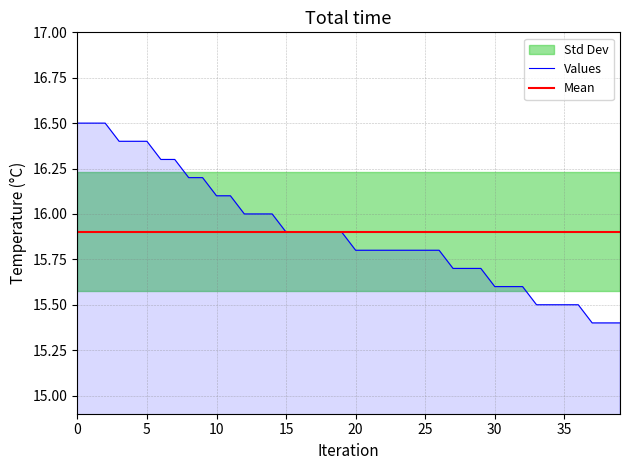

What is the lowest value of the Values series?

15.4